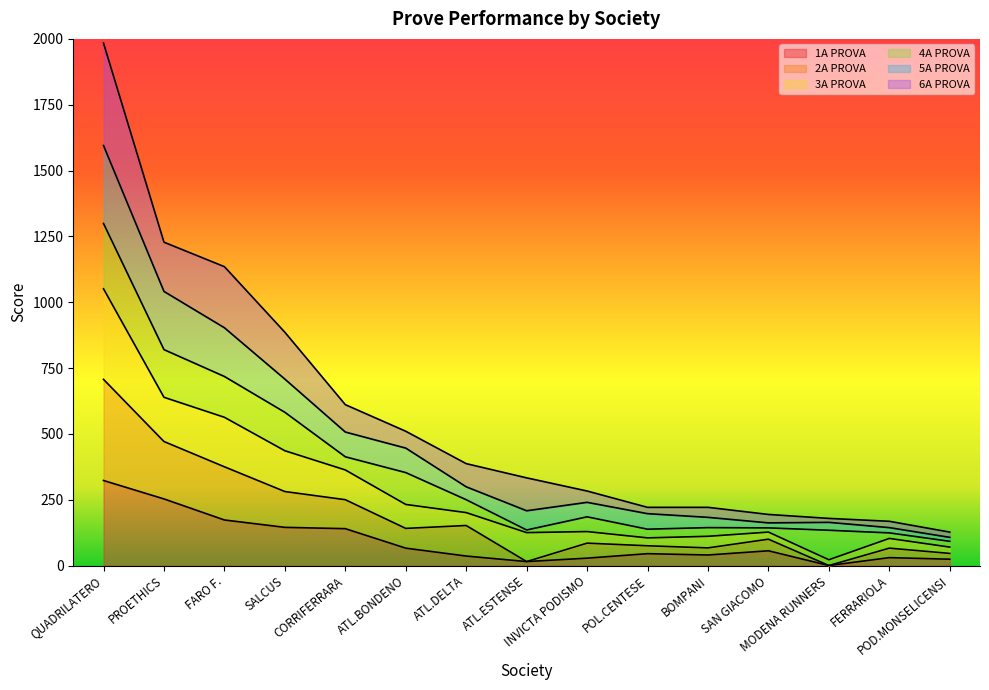

What are all the series names shown in the legend?

1A PROVA, 2A PROVA, 3A PROVA, 4A PROVA, 5A PROVA, 6A PROVA